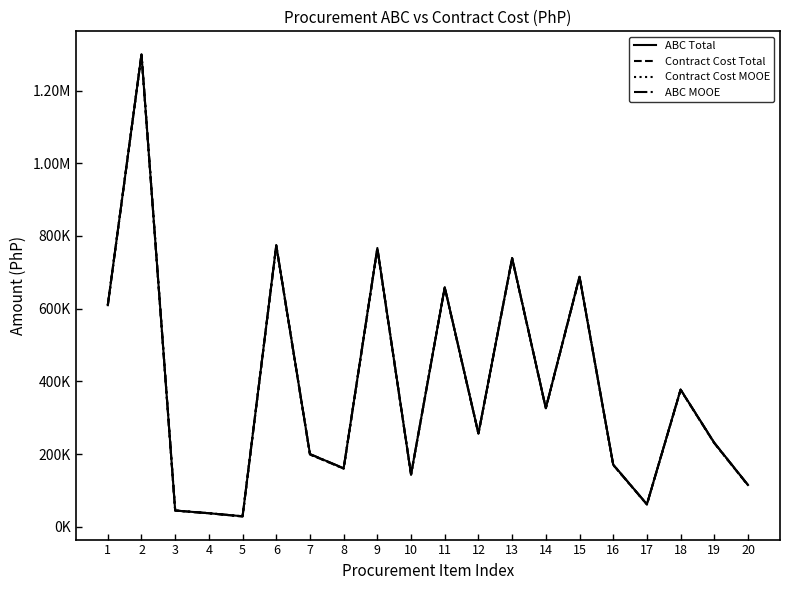

Does the chart have visible grid lines?

No